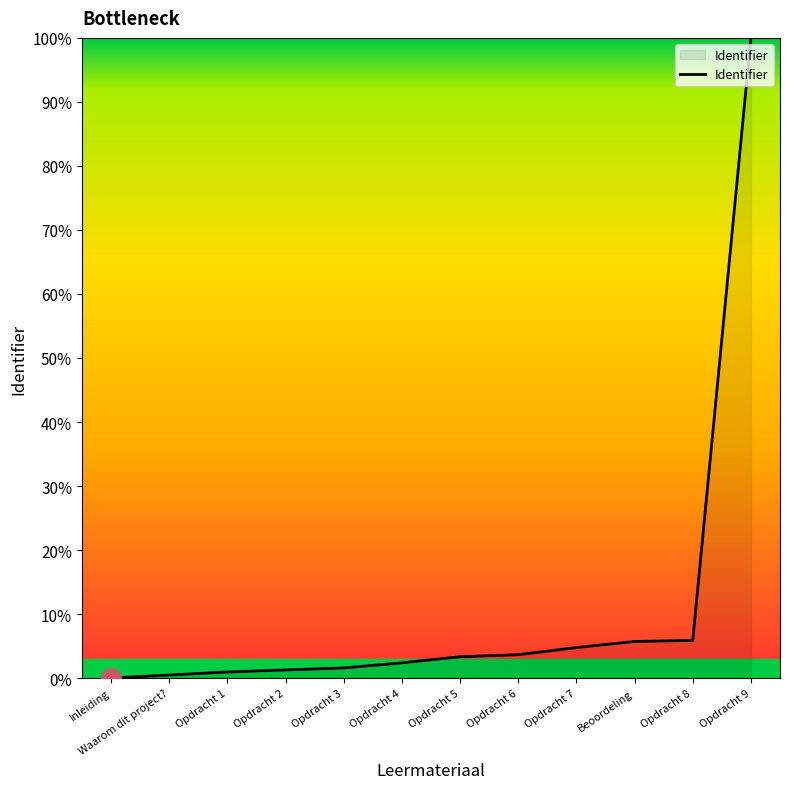

Approximately how many times larger is the value at Opdracht 5 compared to Opdracht 4?

1.4